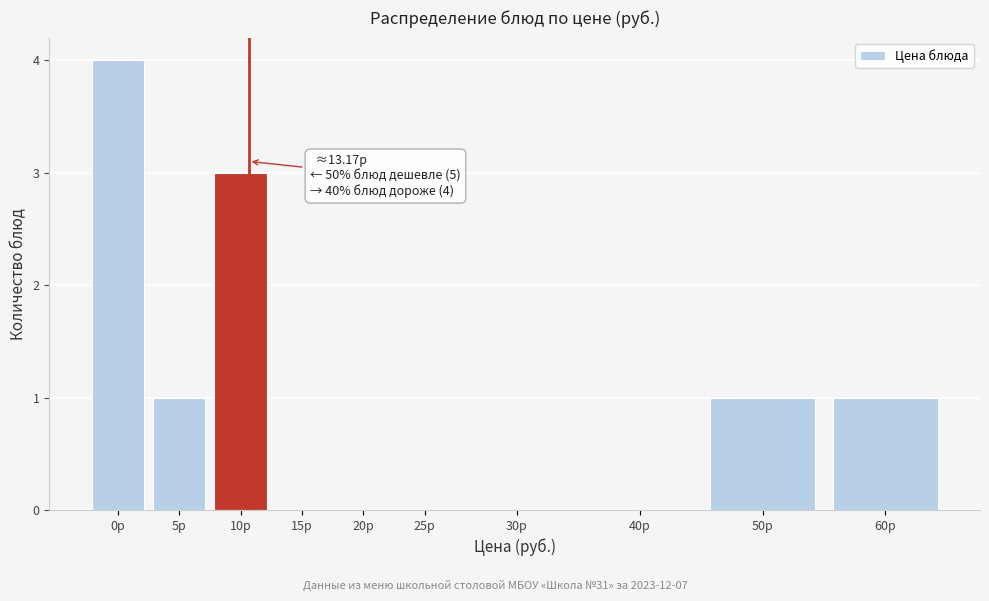

Reading right to left, transcribe all the data shown in this chart.

60р=1	50р=1	40р=0	30р=0	25р=0	20р=0	15р=0	10р=3	5р=1	0р=4